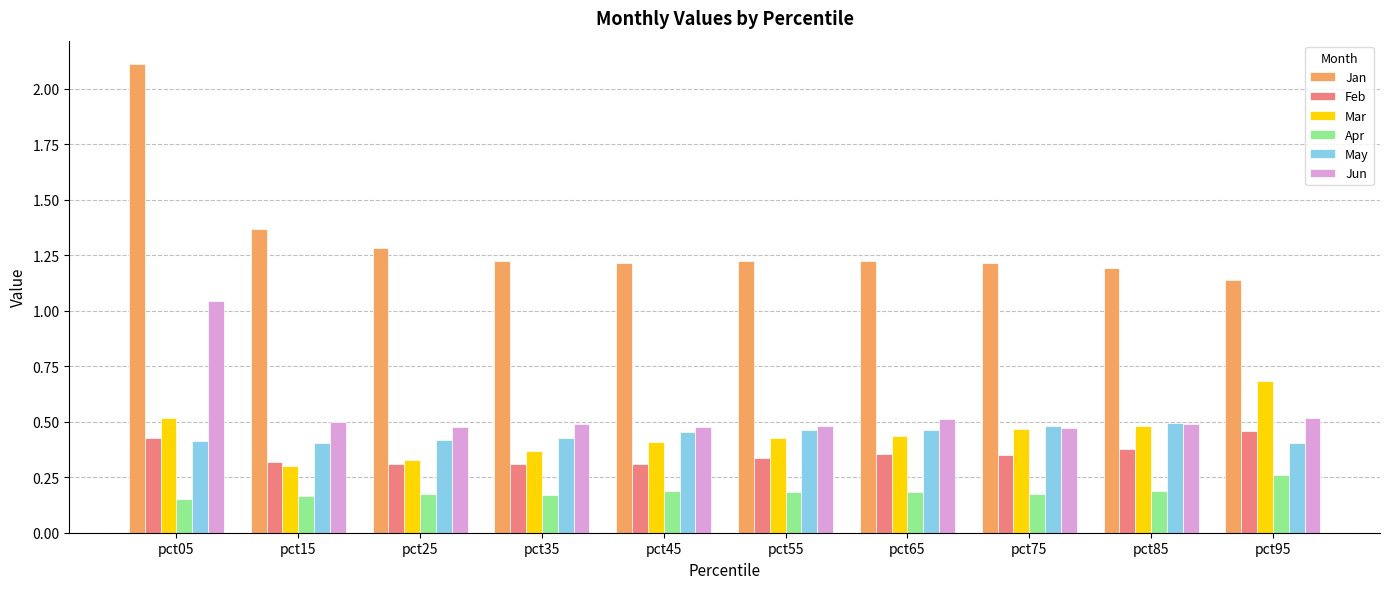

Which series changed the most between pct05 and pct35?

Jan